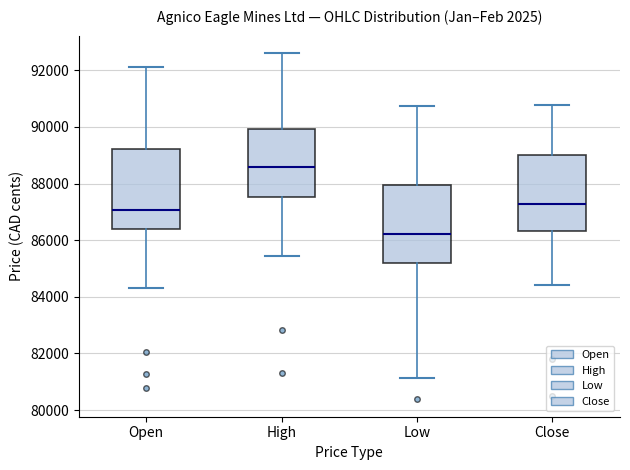

Reading left to right, read every box against the y-axis: the position of its median line, the range the box covers, and the ends of its whiskers. The values are not printed on the chart, so give them approximately, as read against the axis.

Open: median 87000, box 86400 to 89200, whiskers 84400 to 92200
High: median 88600, box 87600 to 90000, whiskers 85400 to 92600
Low: median 86200, box 85200 to 88000, whiskers 81200 to 90800
Close: median 87200, box 86400 to 89000, whiskers 84400 to 90800